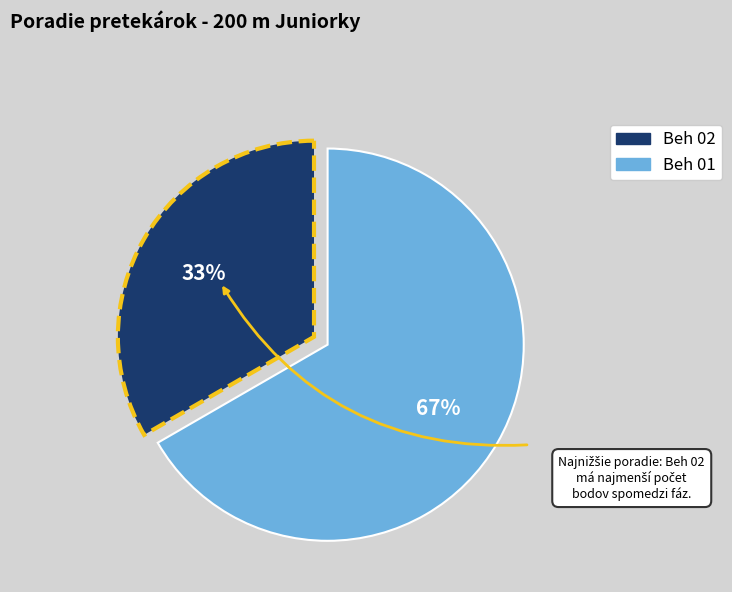

True or false: Beh 01 accounts for 67% of the total.

True